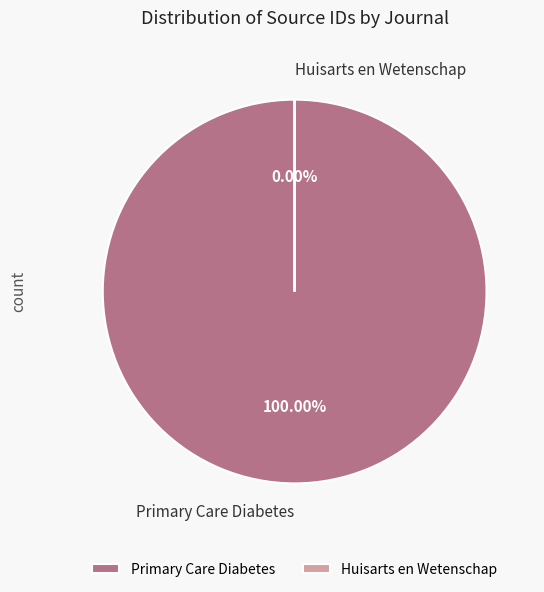

Which category has the smallest portion of the pie?

Huisarts en Wetenschap